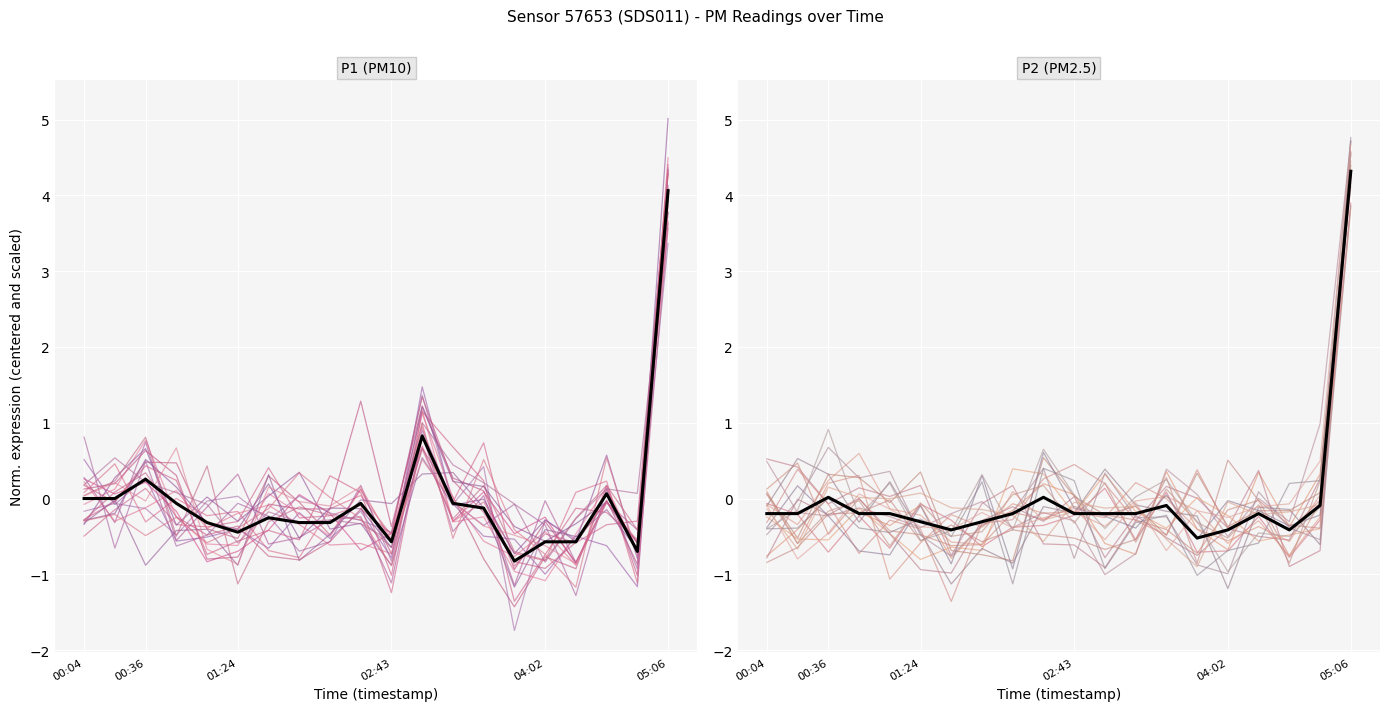

In P2, how many points are lower than both neighbors (excluding endpoints)?

3